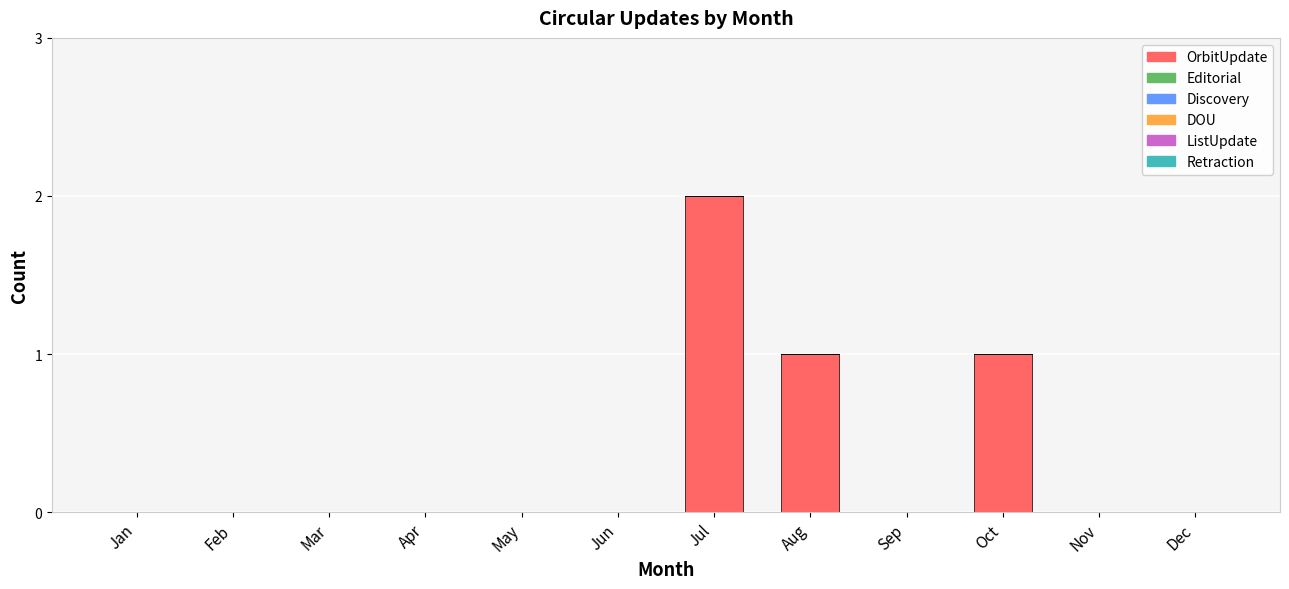

The chart shows a value of -1 at May. True or false?

False